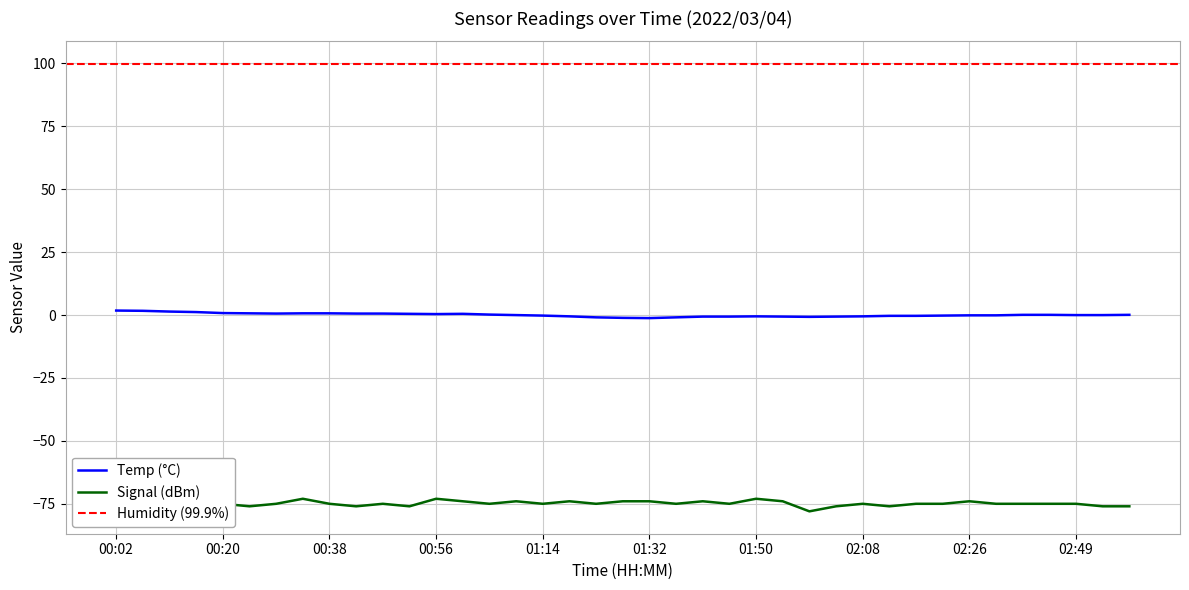

Between 02:35 and 02:54, which is larger?

02:35